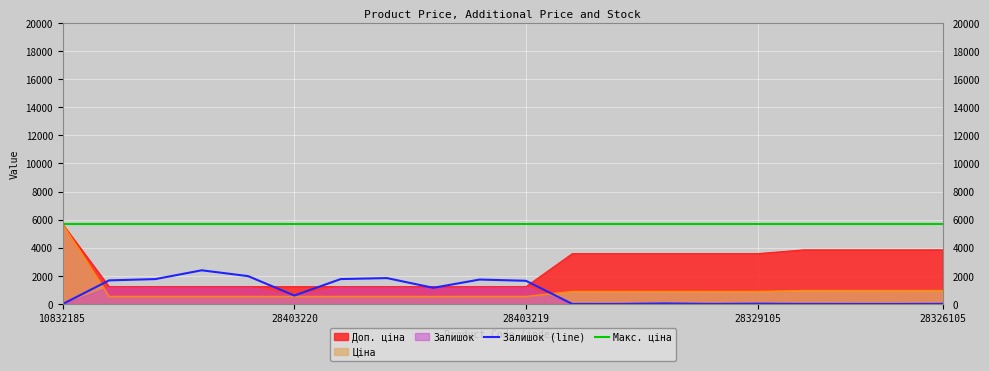

What is the value of the Макс. ціна point at the 14th from the left?

5673.8